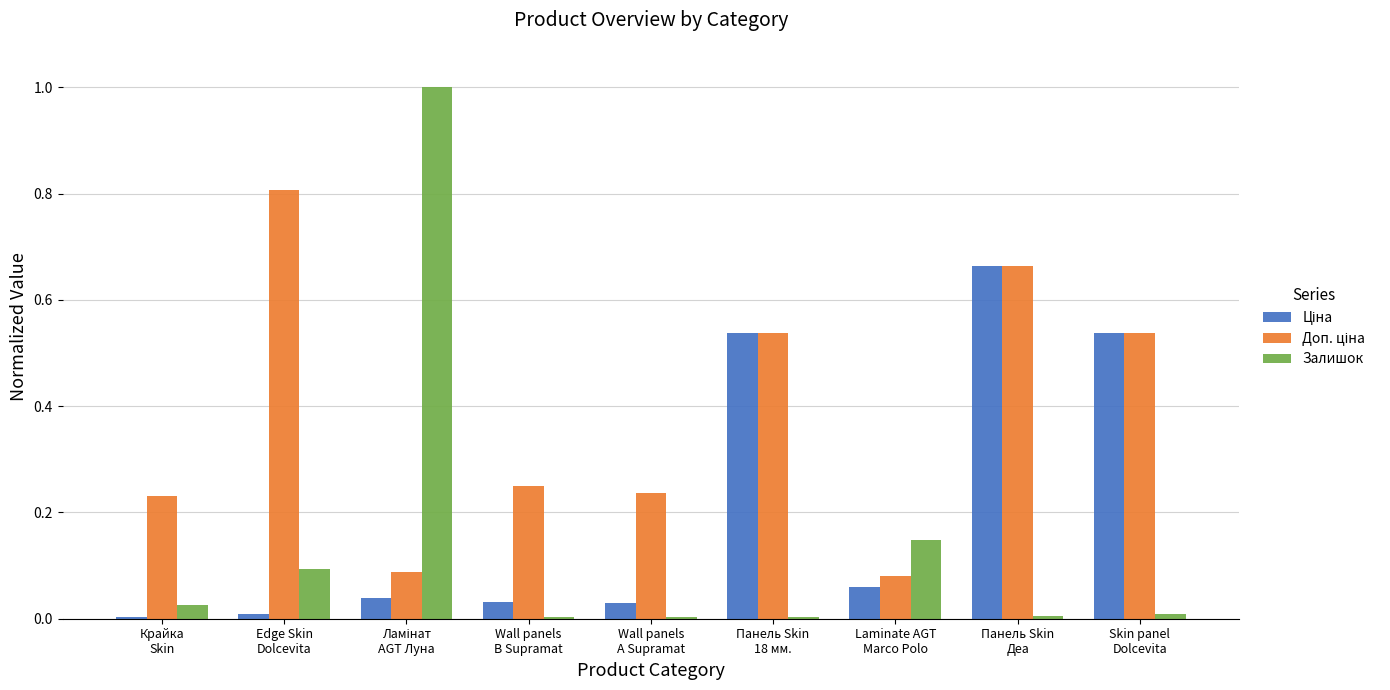

Count the number of categories in the chart.

9